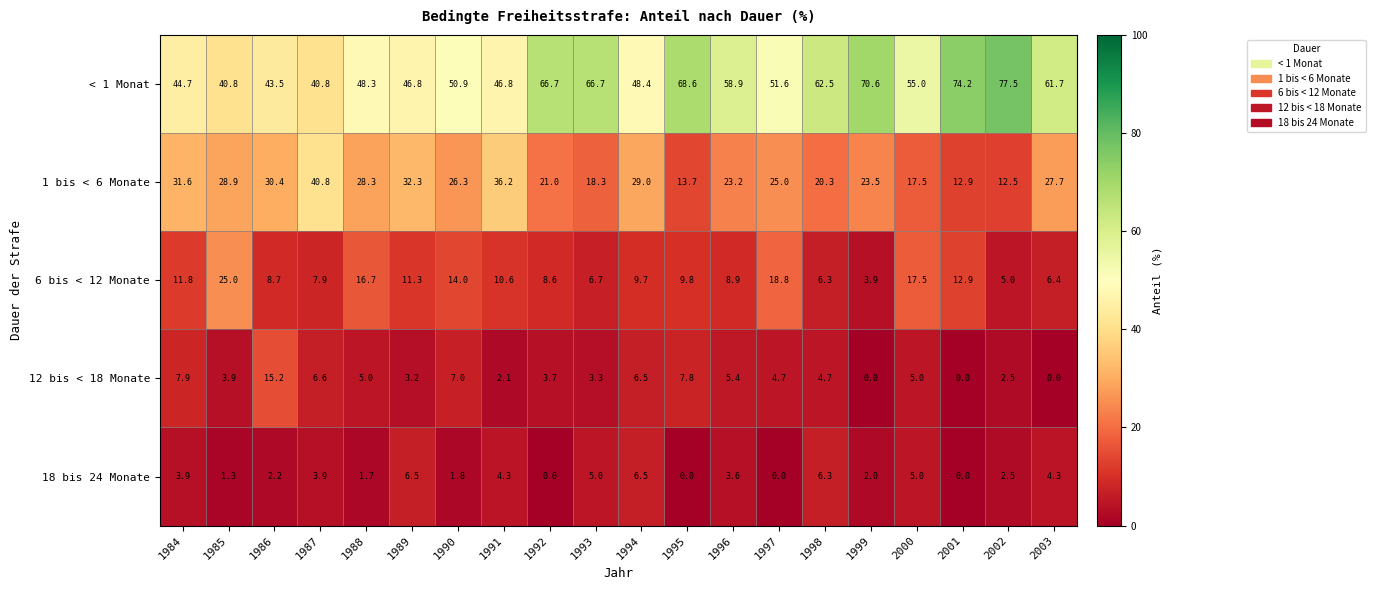

What is the average value of the 1 bis < 6 Monate series?

25.0